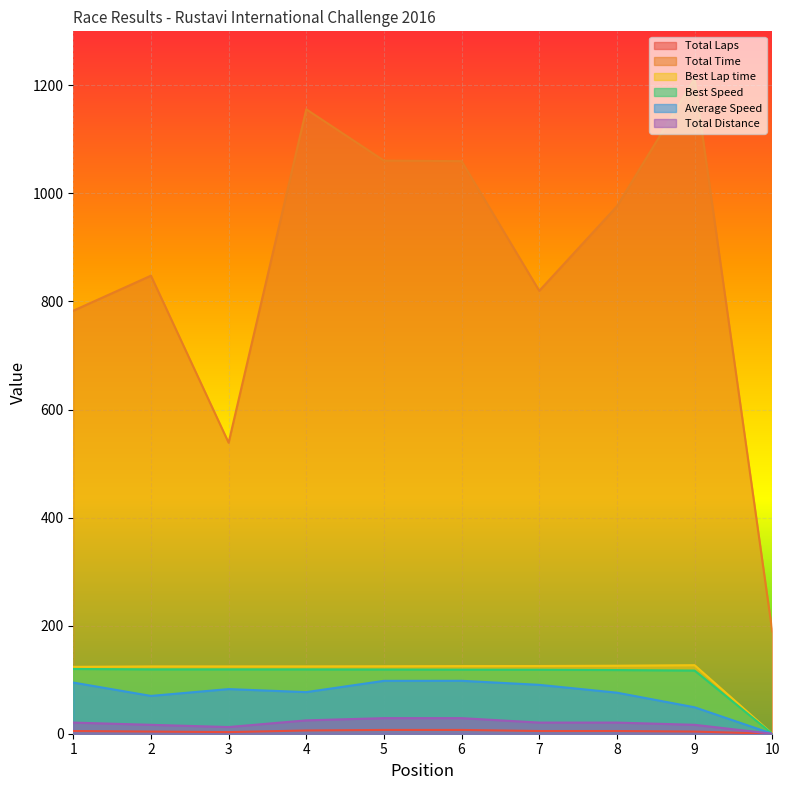

What is the difference between the second highest and minimum values in the Best Speed series?

119.1